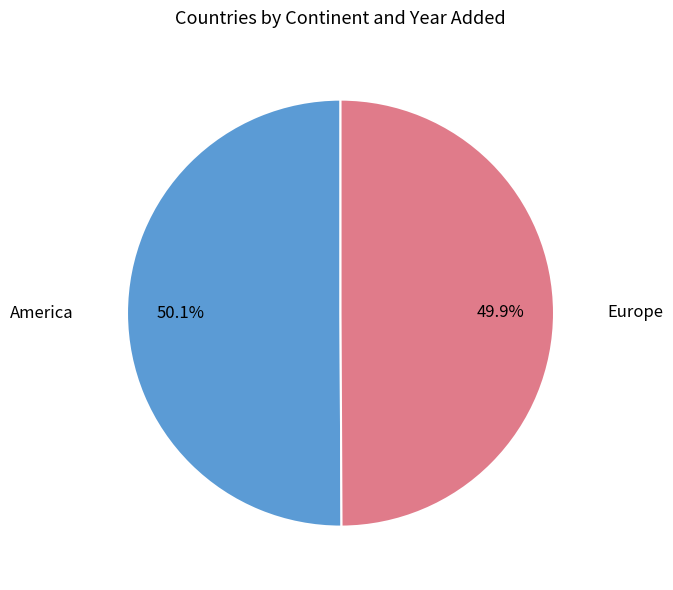

Is there a majority slice in this chart?

Yes